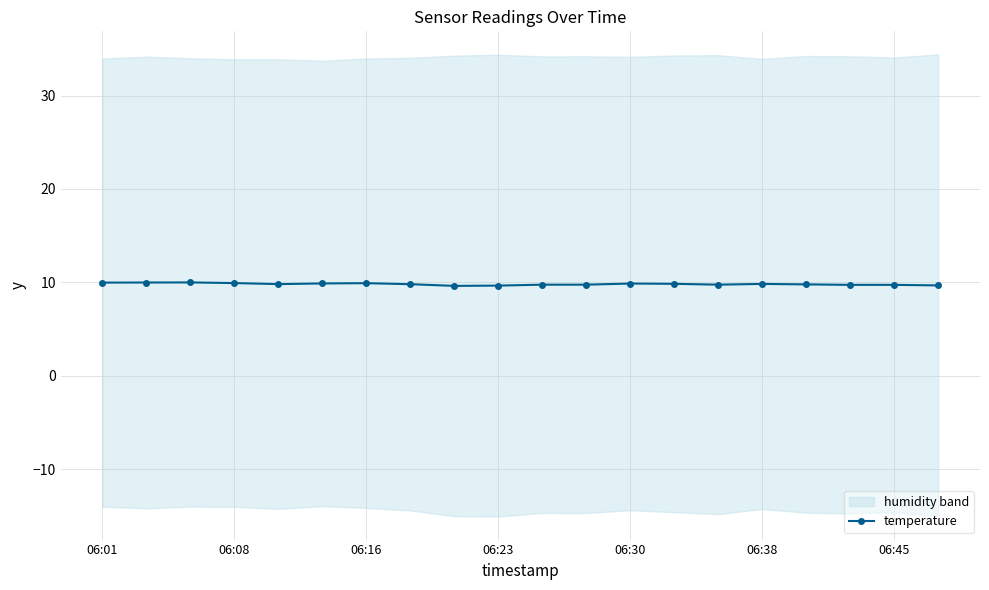

True or false: the data has more than 2 interior local peaks.

True